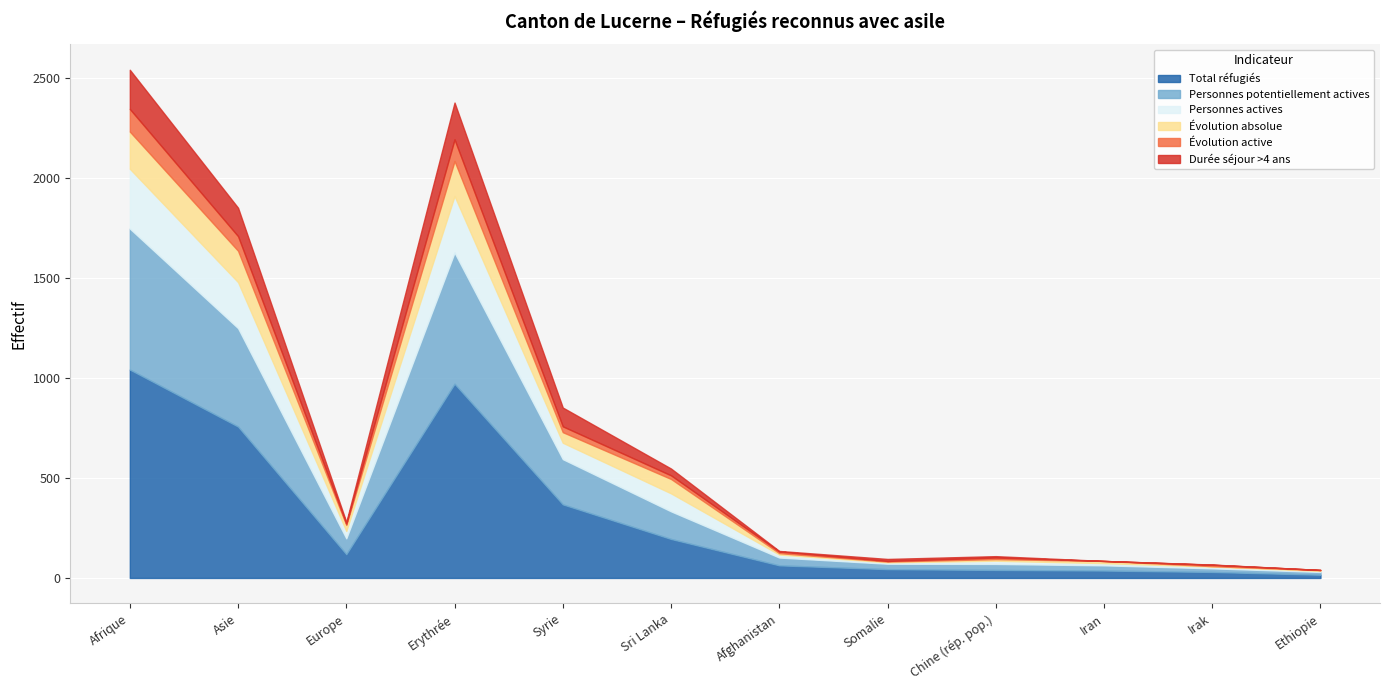

What is the value of the Évolution absolue point at the 3rd from the left?

30